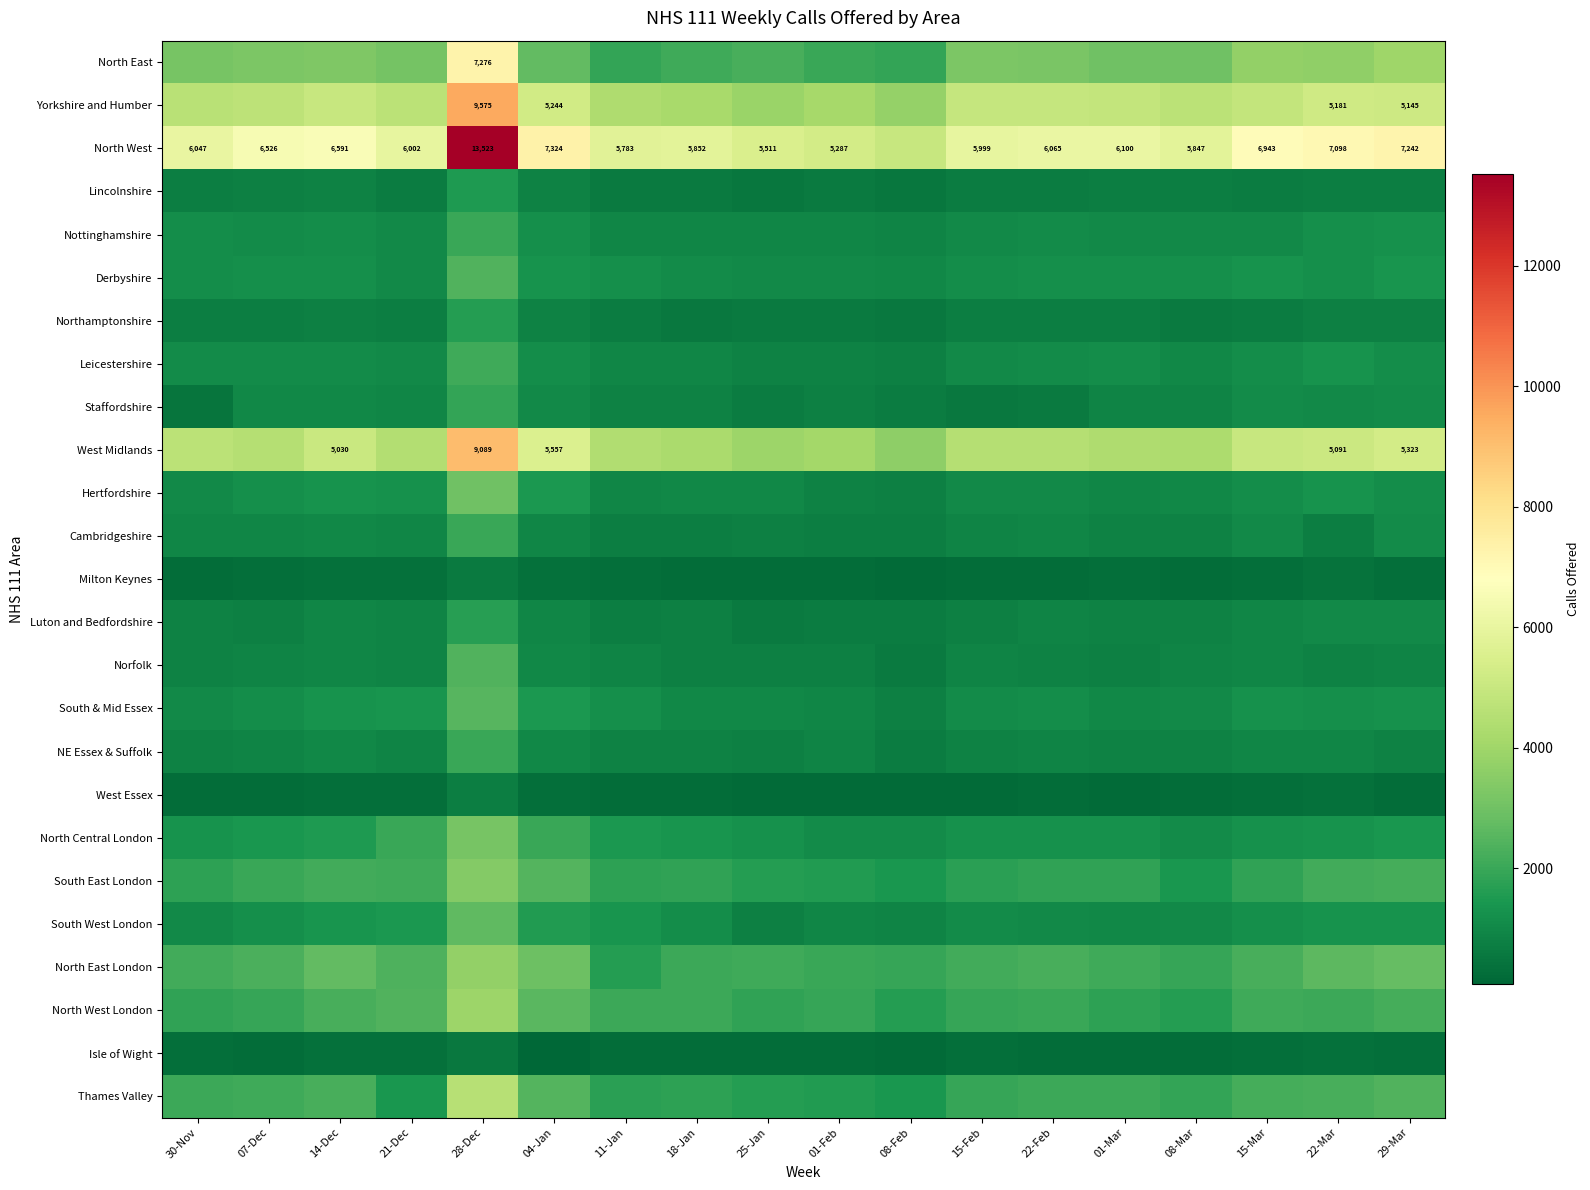

True or false: North West has a value of 6943 at 15-Mar.

True